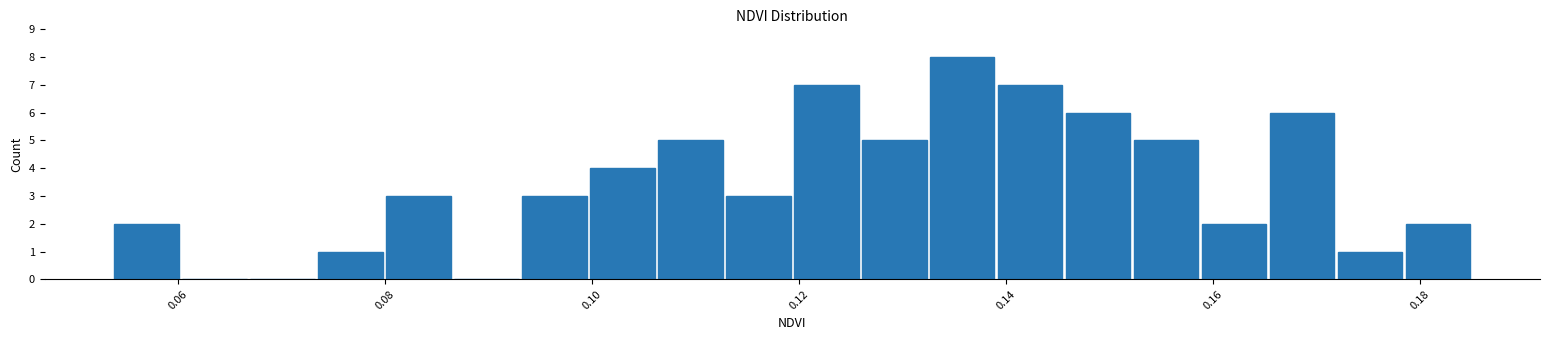

Read against the x-axis, roughly where is the centre of the tallest bar?

0.136